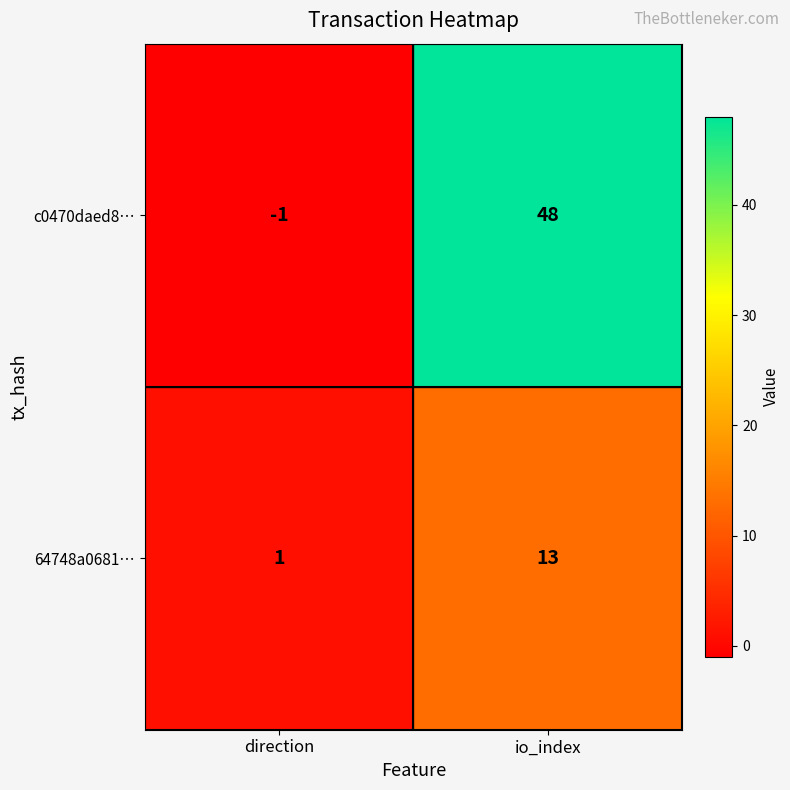

What is the sum of the 64748a0681… values at direction and io_index?

14